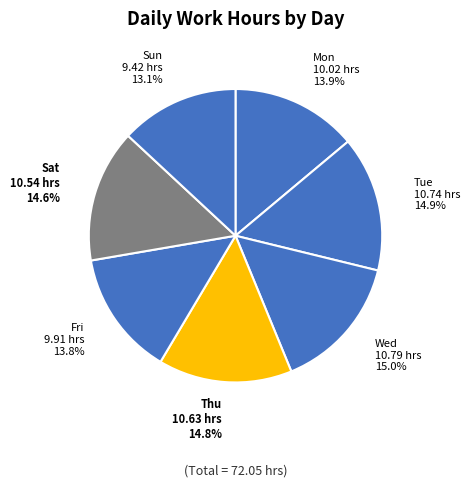

How many segments does this pie chart have?

7